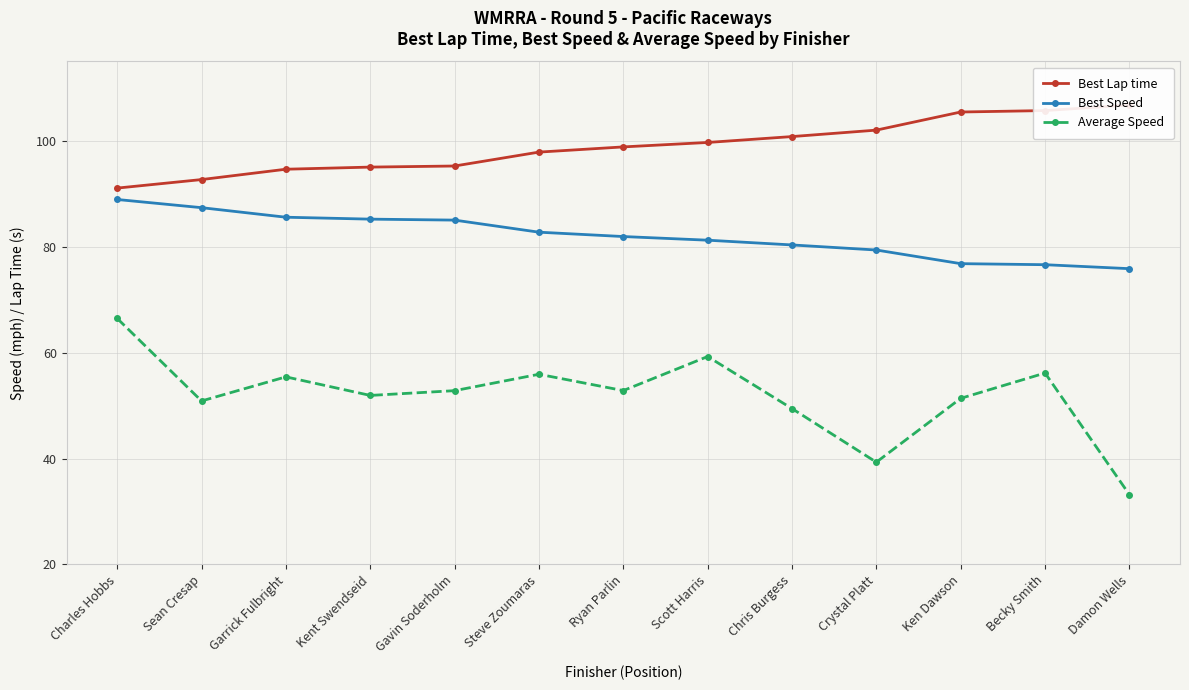

True or false: Best Lap time has more than 0 points higher than both neighbors.

False